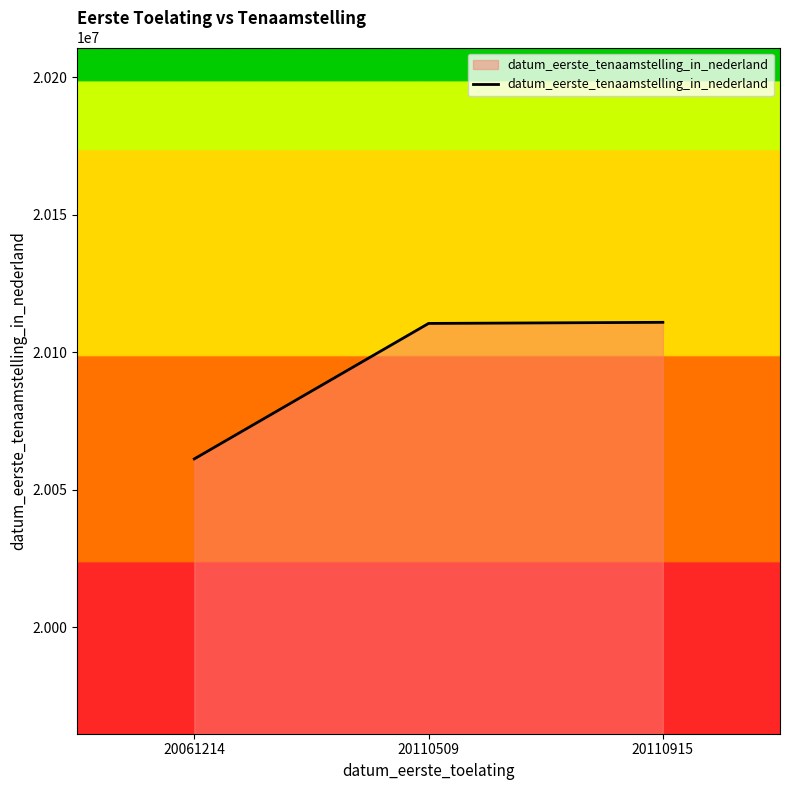

True or false: the data shows 20110915 at 20110915.

True